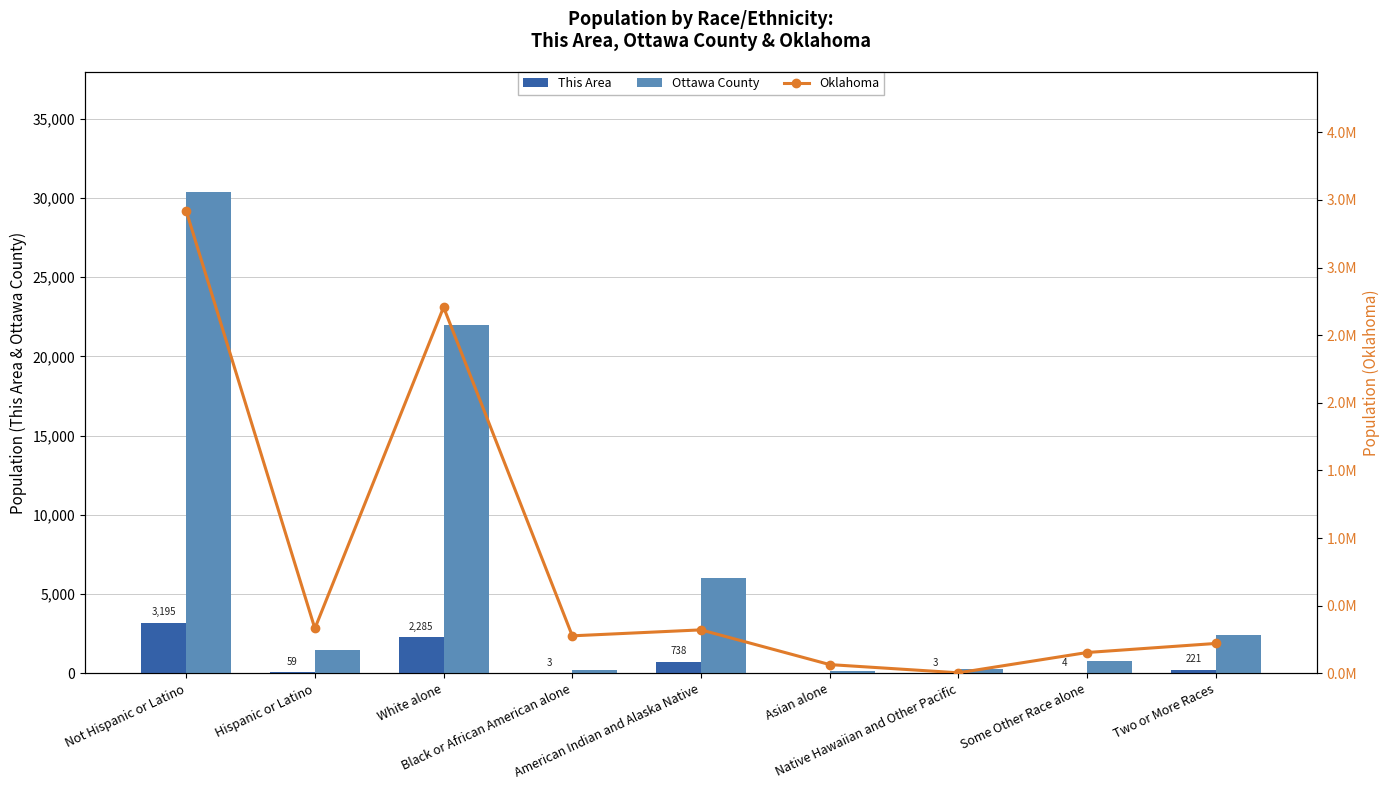

Reading right to left, list all the values displayed in this chart.

This Area: 221	4	3	0	738	3	2285	59	3195
Ottawa County: 2414	756	299	158	6007	245	21969	1499	30349
Oklahoma: 221321	154409	4369	65076	321687	277644	2706845	332007	3419344